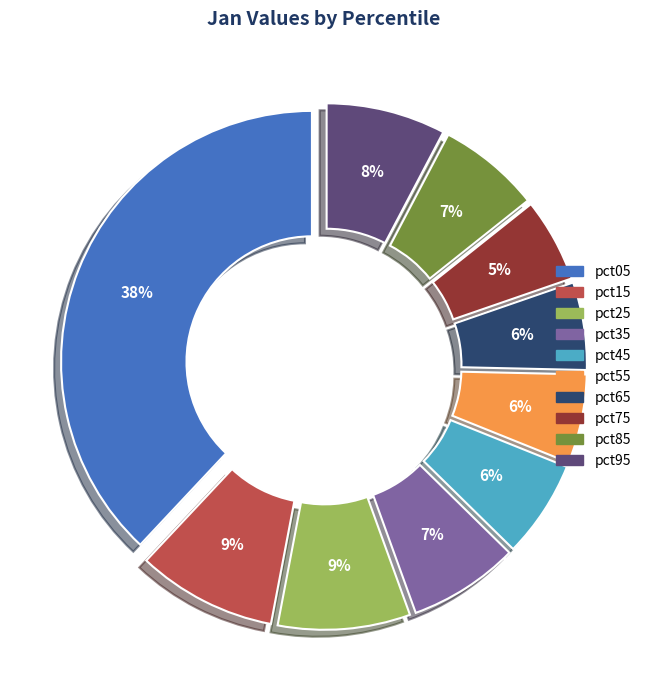

Is it true that pct05 is 38% of the pie?

True